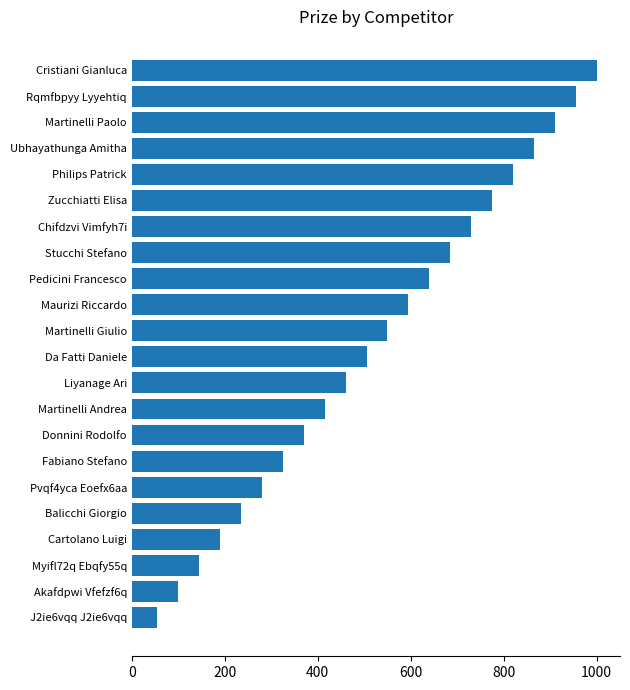

What is the sum of all values?

11605